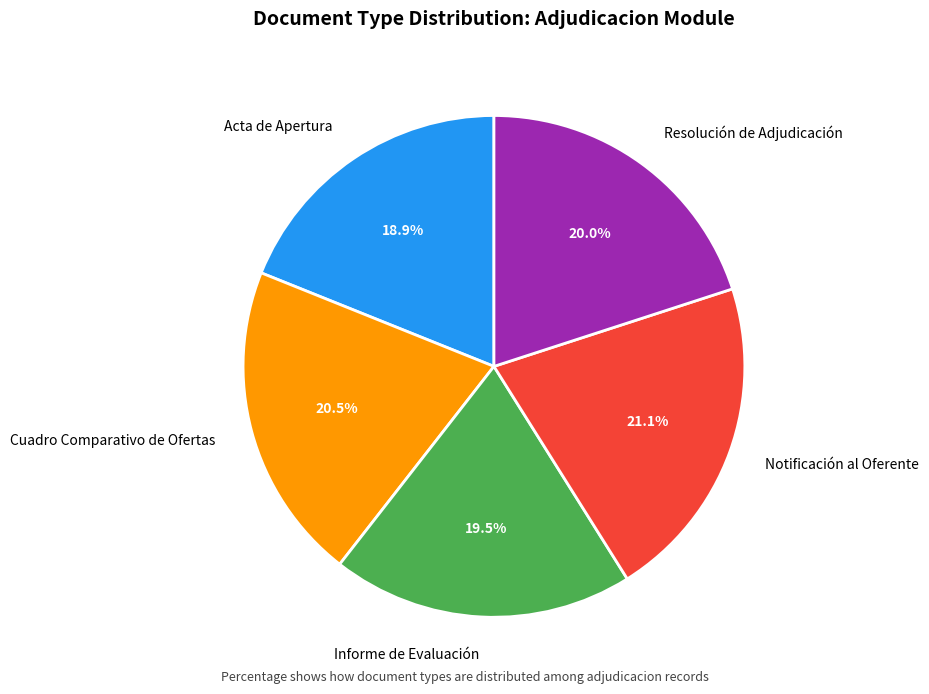

What is the total percentage of Informe de Evaluación and Resolución de Adjudicación?

39.5%